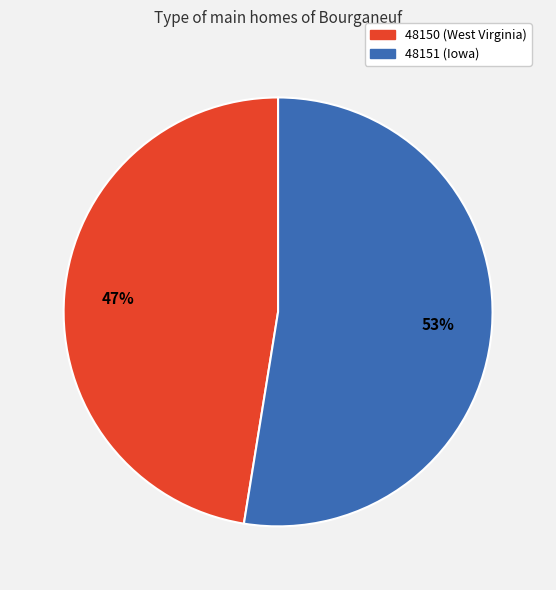

To the nearest percent, what percentage of the pie is 48150 (West Virginia)?

47%